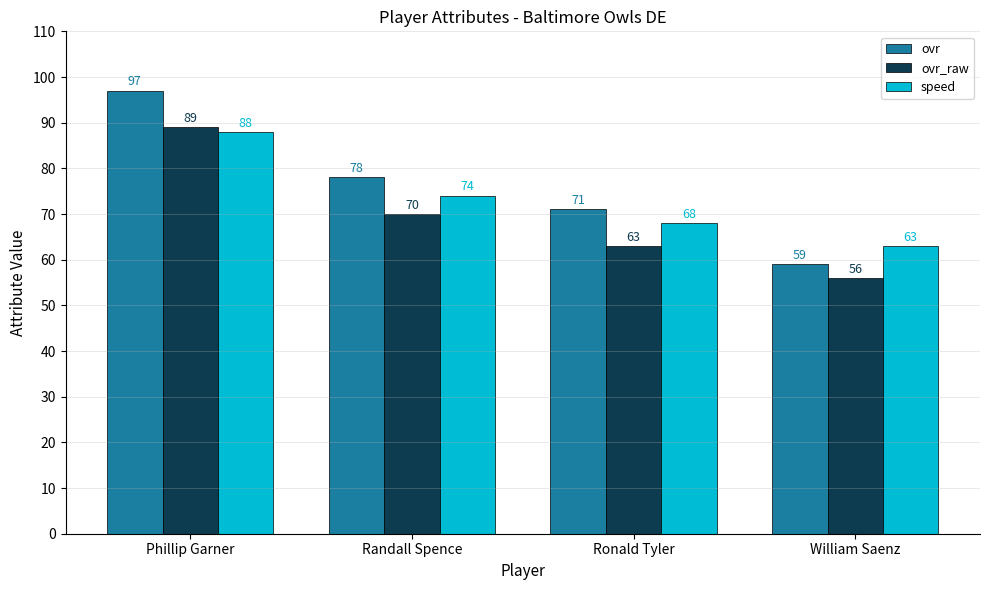

How many bars are there in total?

12